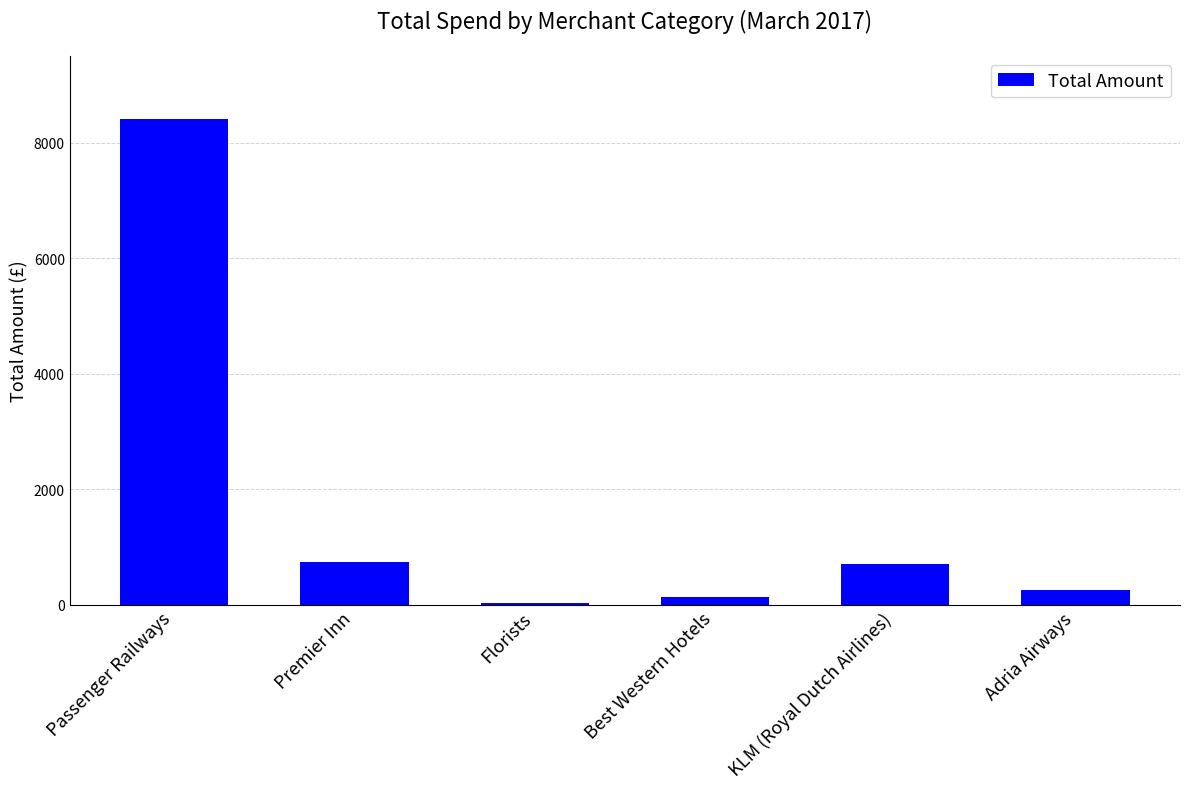

At which label is the value closest to 4217?

Premier Inn